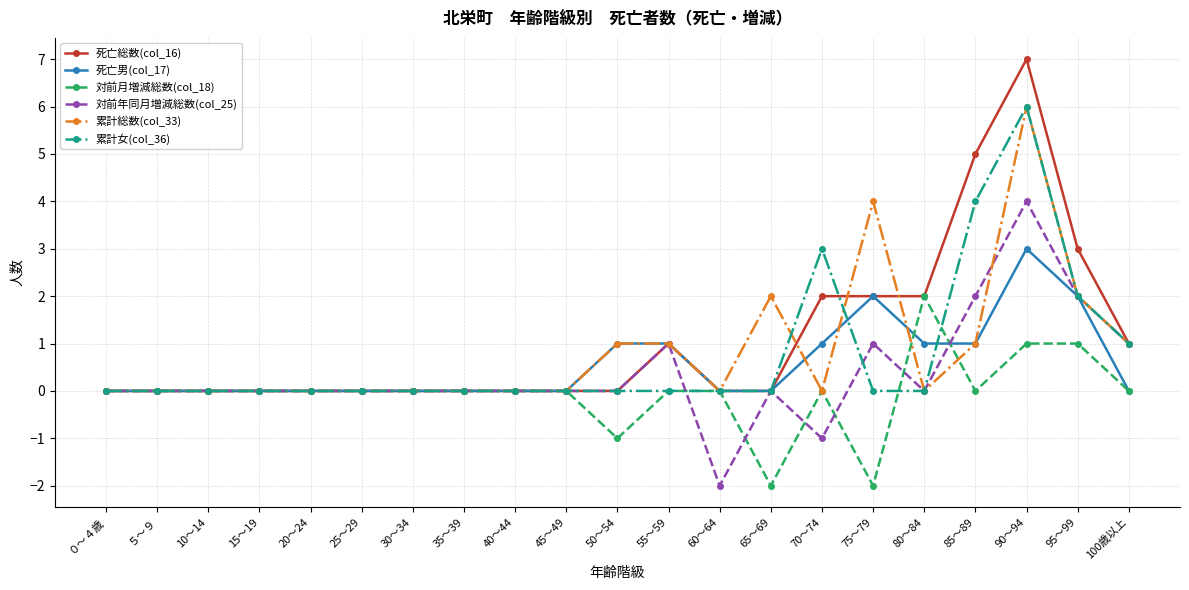

Is the value of 対前月増減総数(col_18) at 55～59 greater than the value of 死亡男(col_17) at 55～59?

No